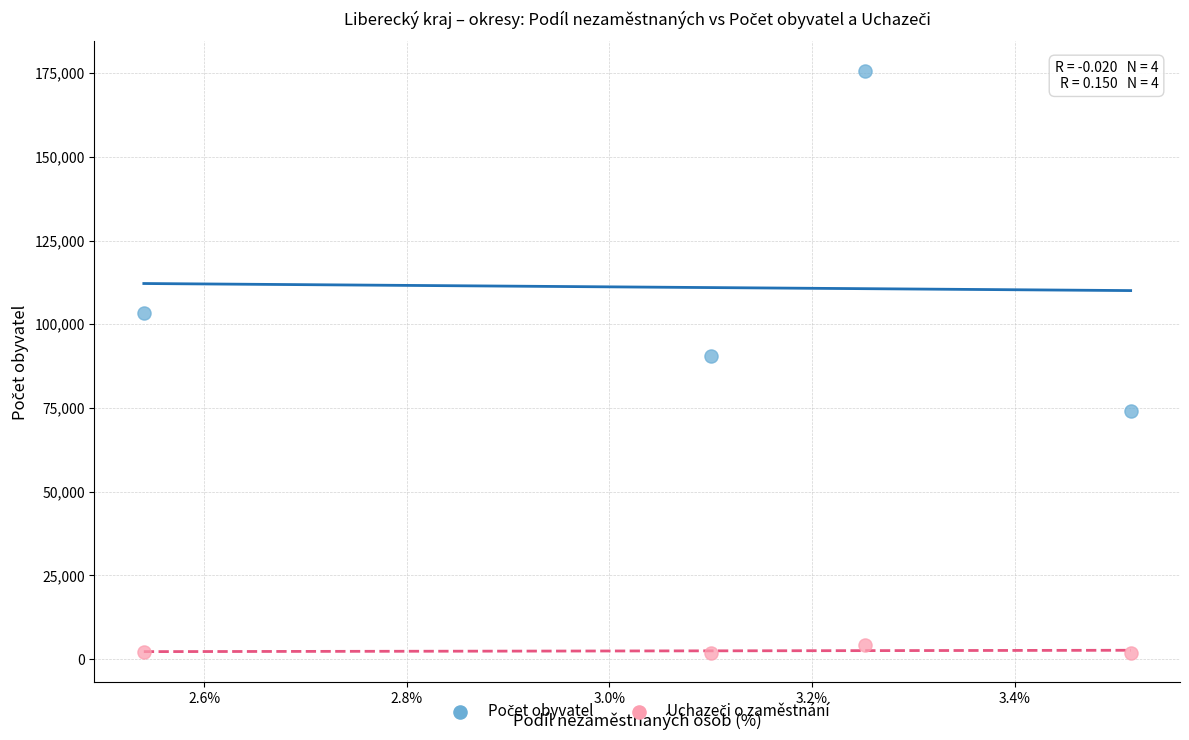

Across all data points, what is the average Y value?

56704